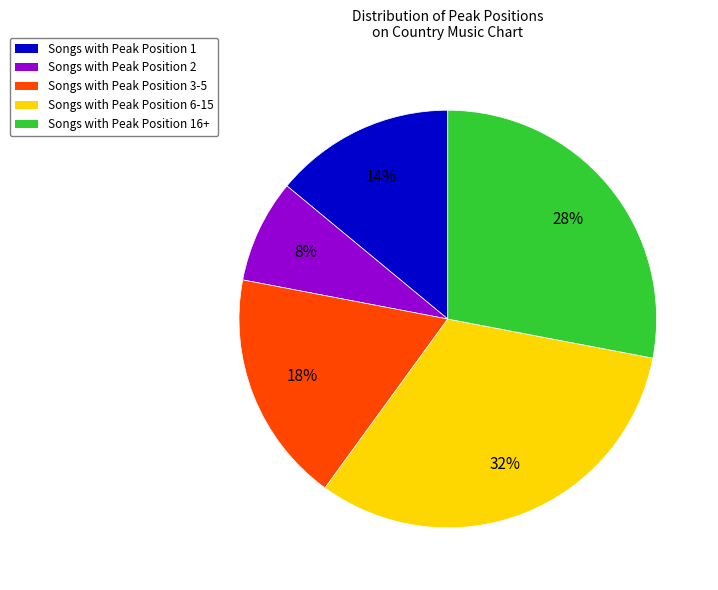

Does any single category account for the majority?

No